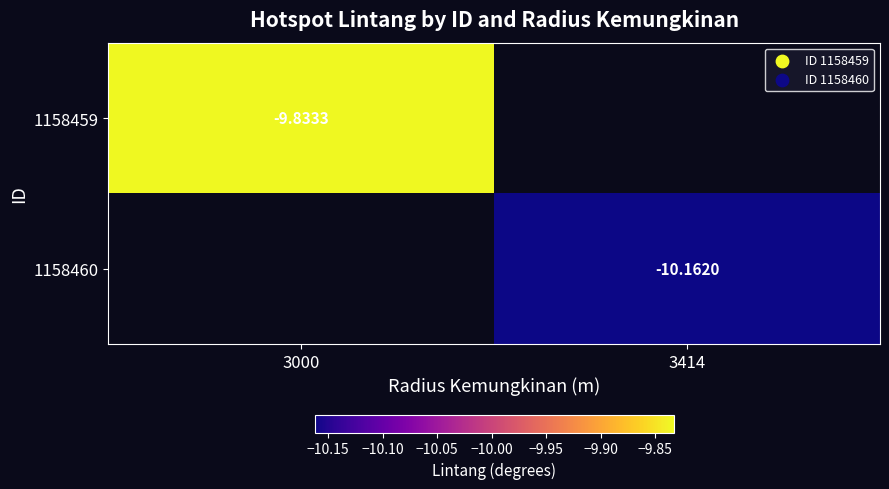

Is the value of 1158459 at 3000 greater than the value of 1158460 at 3414?

Yes